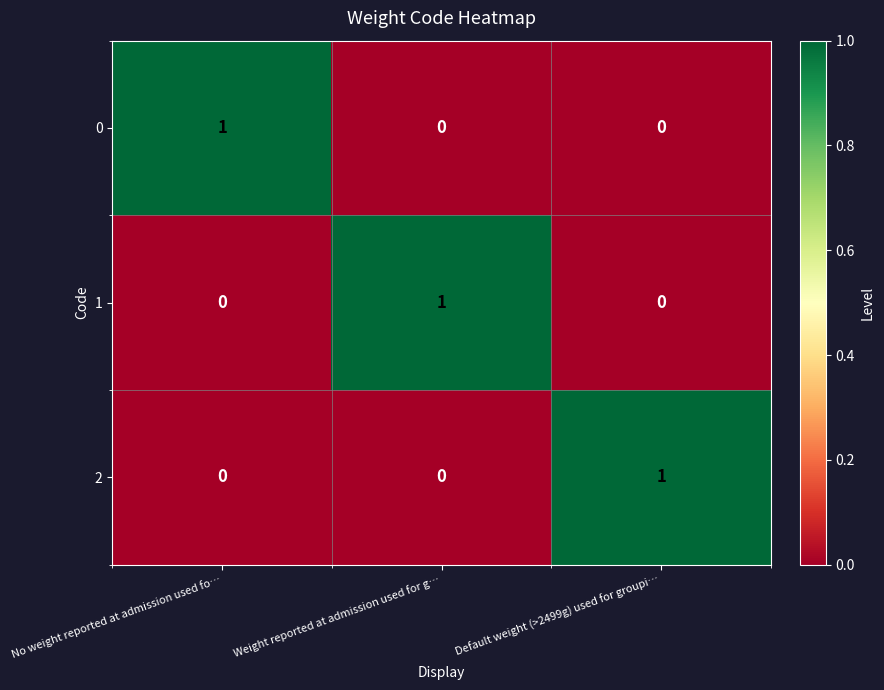

How many data points in 1 are above 0?

1